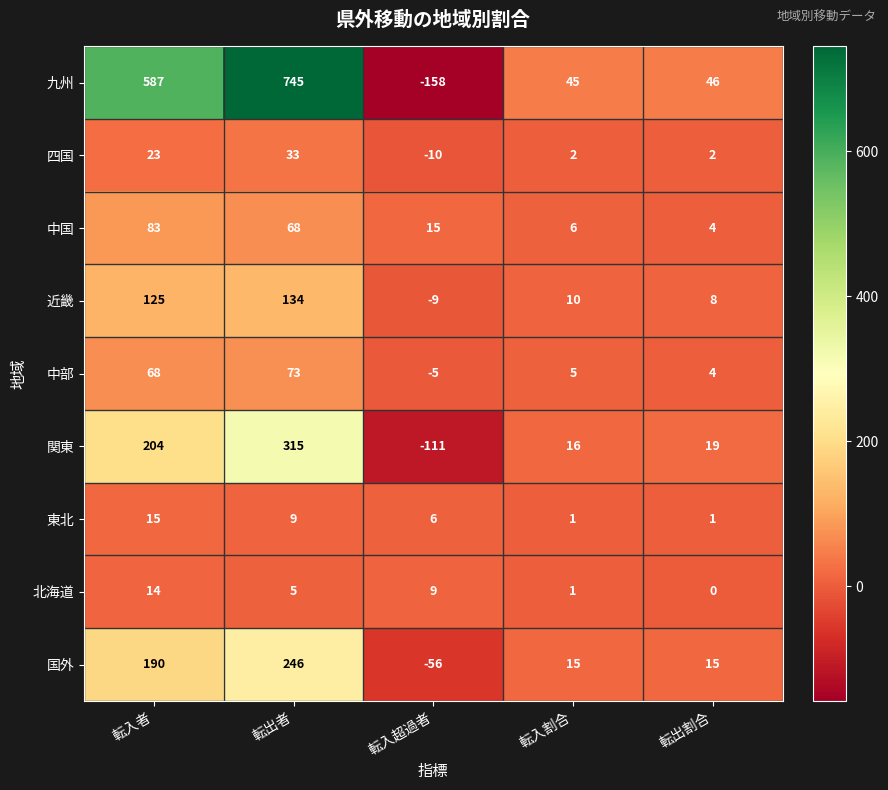

Is the value of 四国 at 転出者 greater than the value of 九州 at 転入者?

No